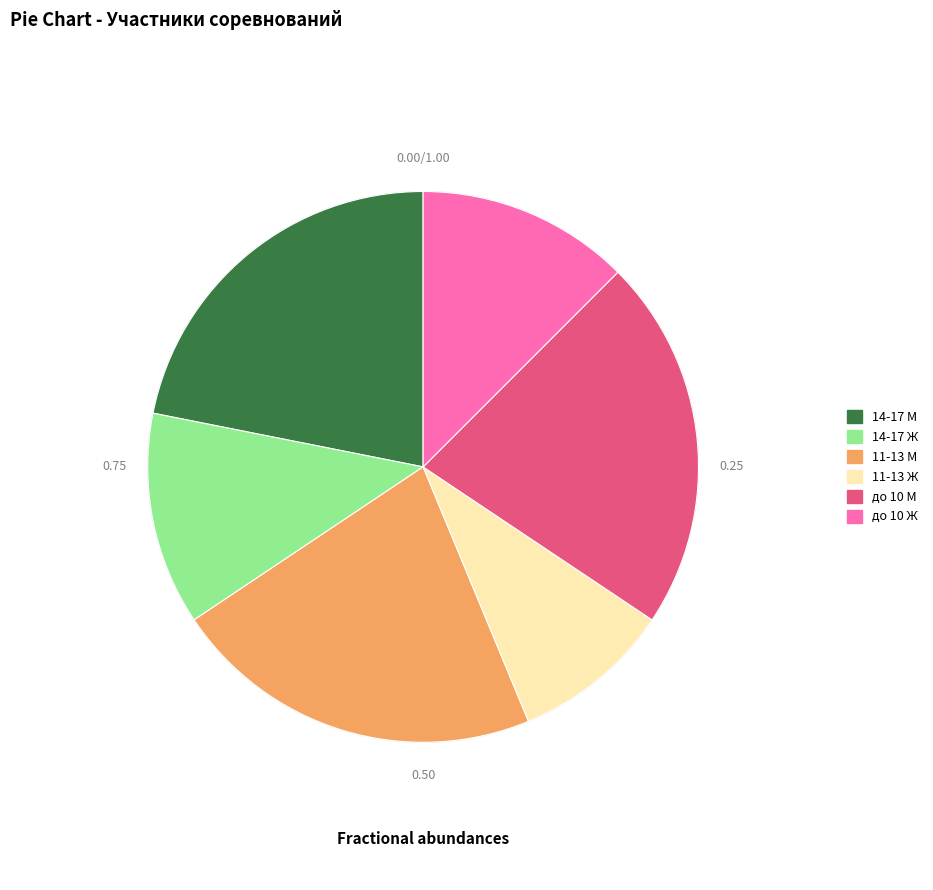

Is there a majority slice in this chart?

No